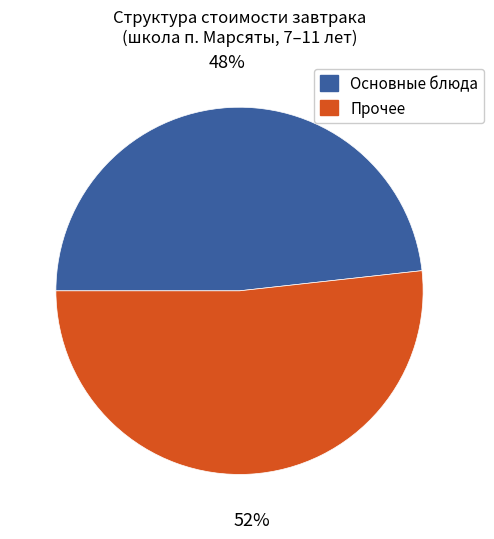

Between Основные блюда and Прочее, which is larger?

Прочее